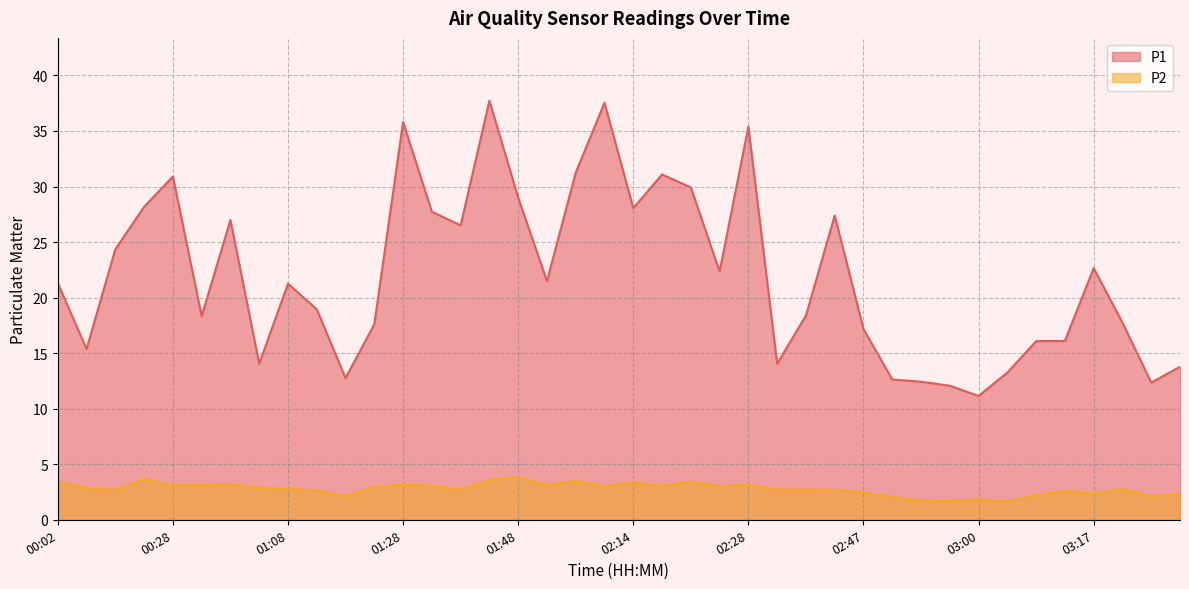

At which label is P2 closest to 2?

02:49